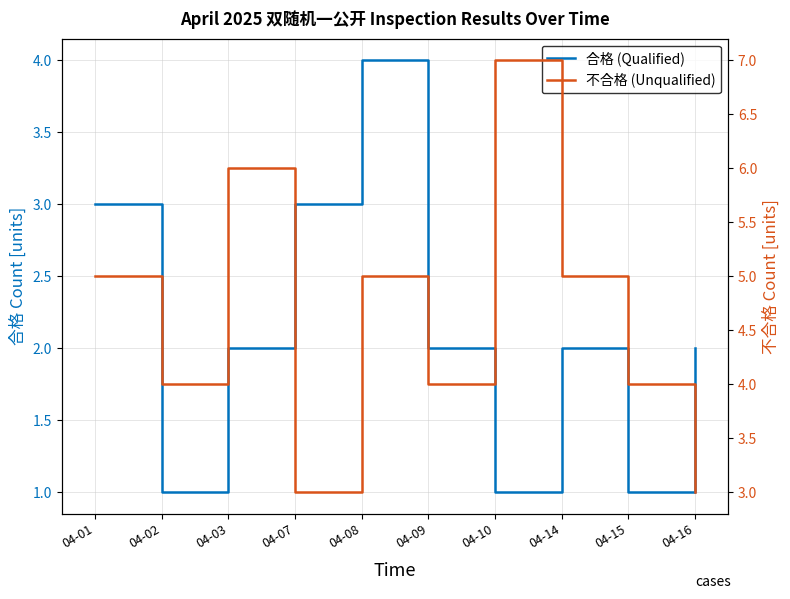

True or false: 不合格 (Unqualified) has a value of 6 at 04-03.

True